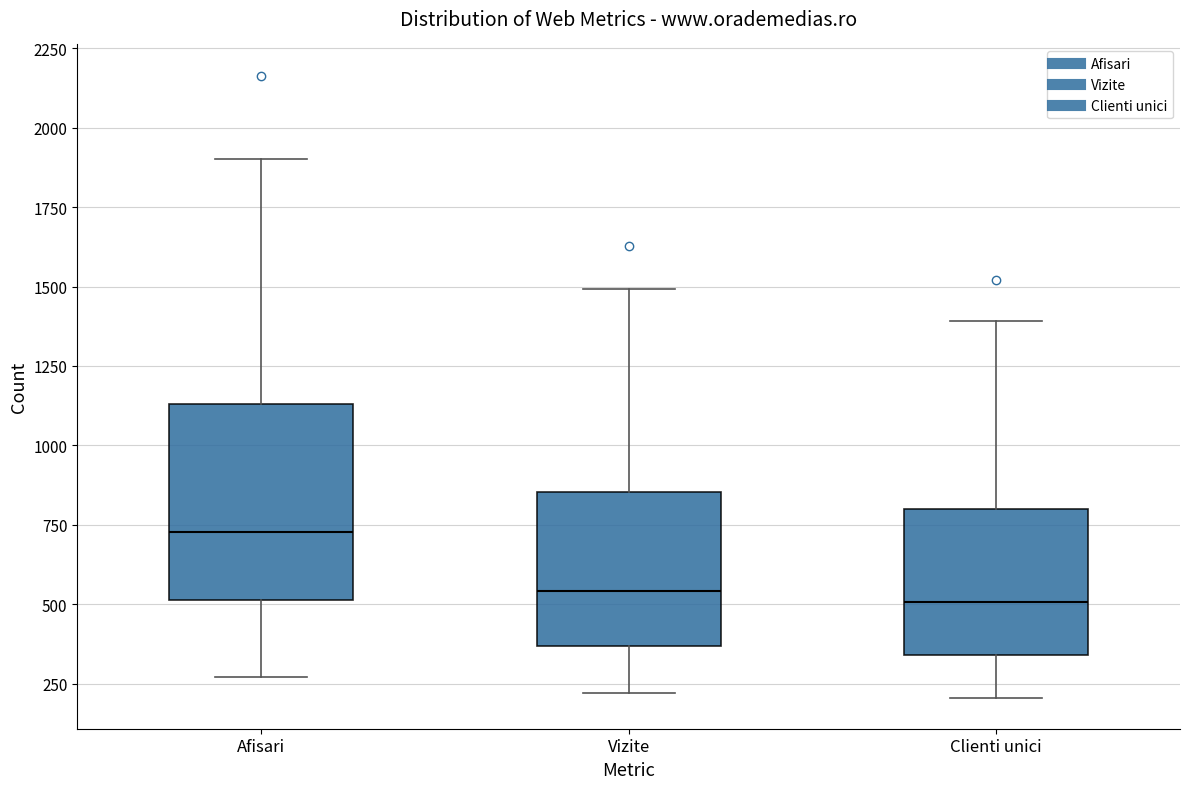

Which box's median line is the highest?

Afisari